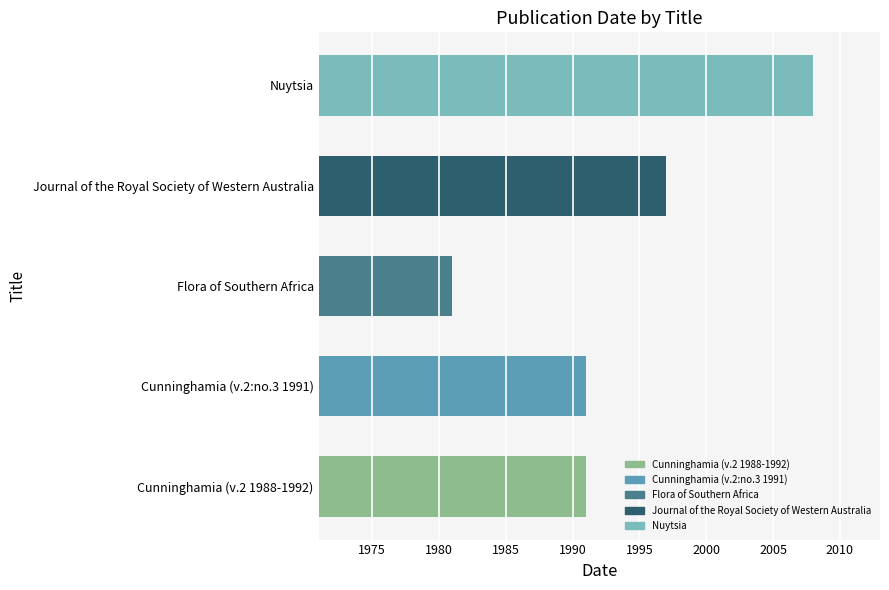

Reading bottom to top, what are all the values shown in this chart?

Cunninghamia (v.2 1988-1992)=1991	Cunninghamia (v.2:no.3 1991)=1991	Flora of Southern Africa=1981	Journal of the Royal Society of Western Australia=1997	Nuytsia=2008